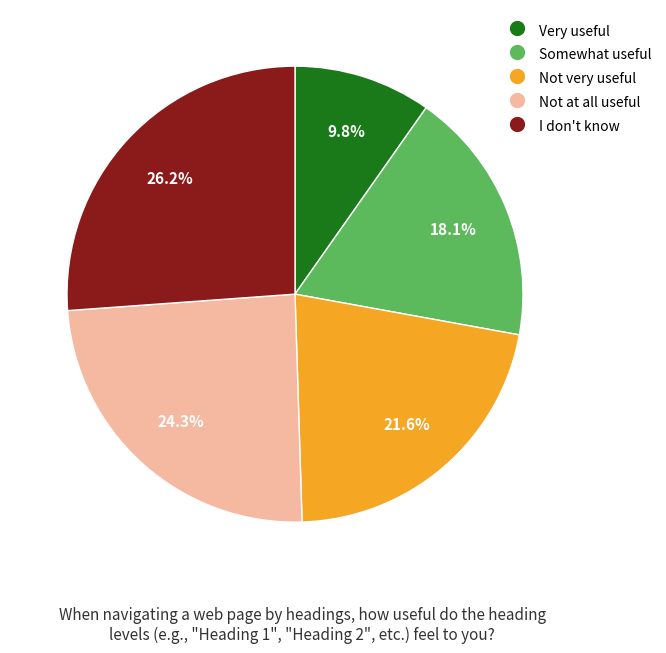

Rank the categories by value from lowest to highest.

Very useful, Somewhat useful, Not very useful, Not at all useful, I don't know